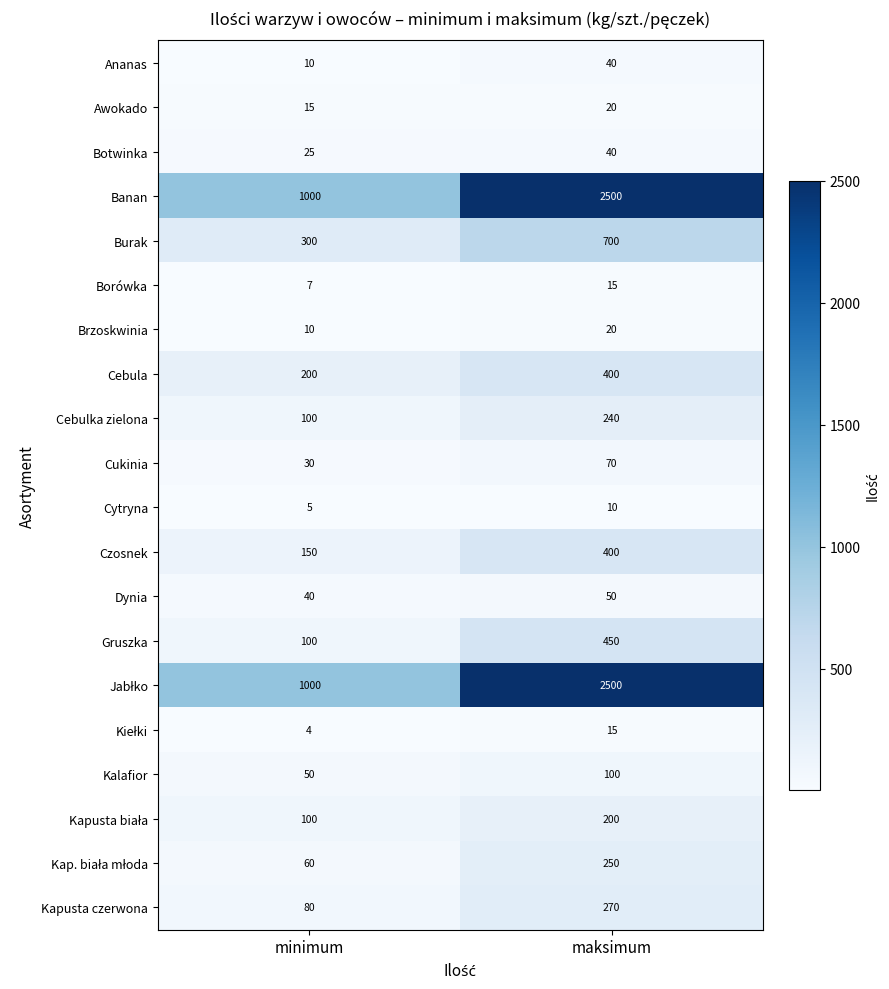

True or false: Cebulka zielona has a value of 100 at minimum.

True